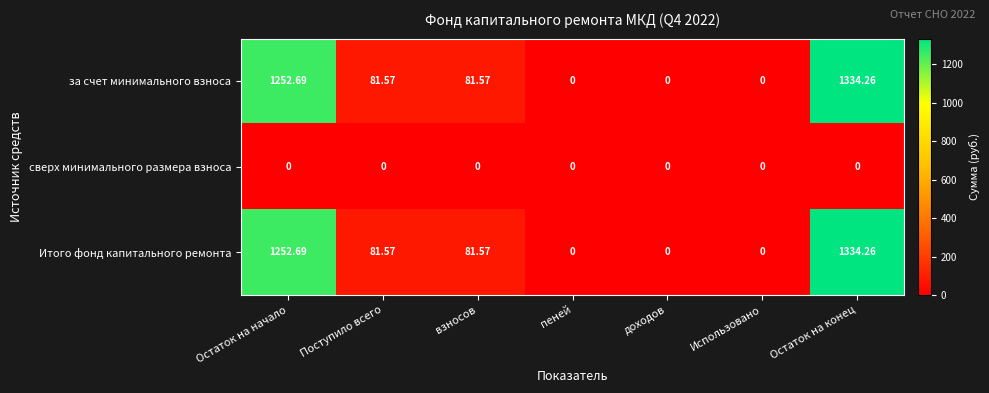

What is the maximum value shown in the chart?

1334.3